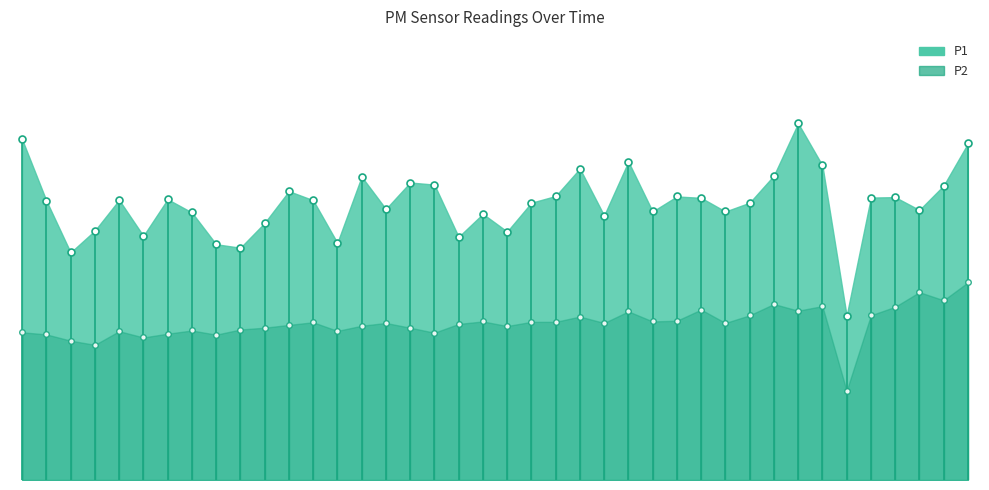

True or false: P2 and P1 cross at least once.

False